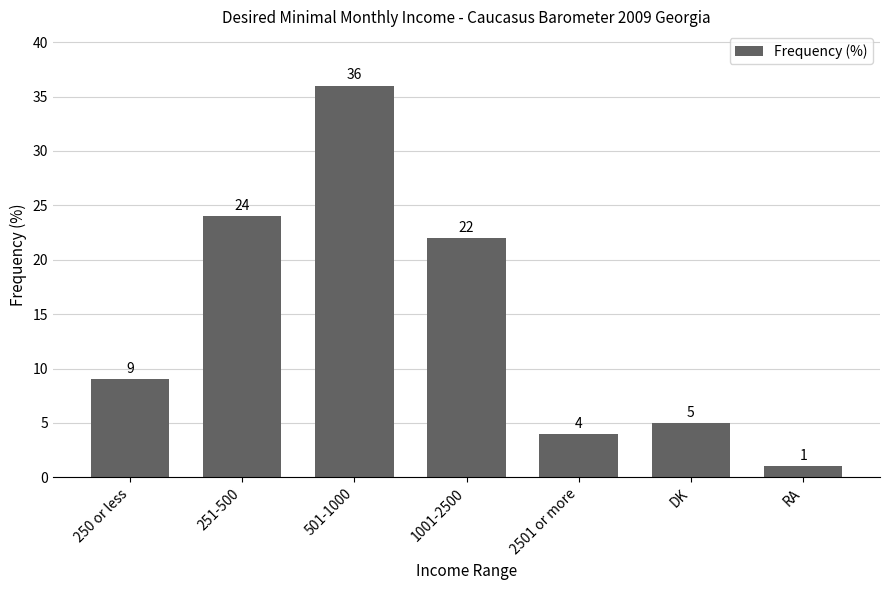

What is the ratio of the value at 250 or less to the value at RA?

9.0